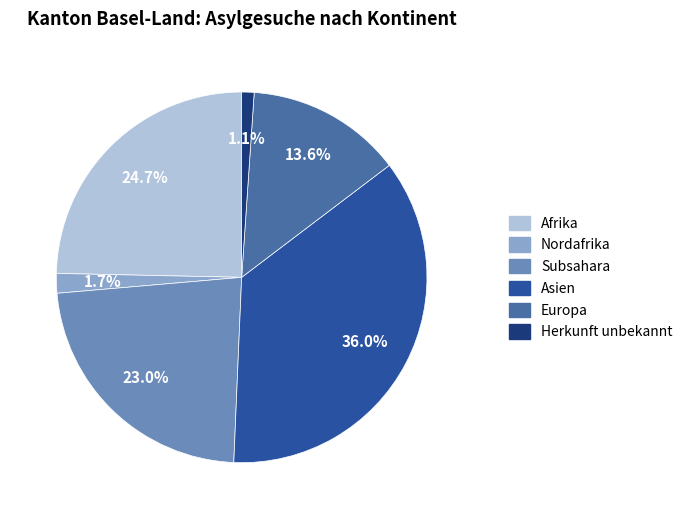

The Europa slice represents 24% of the pie. True or false?

False